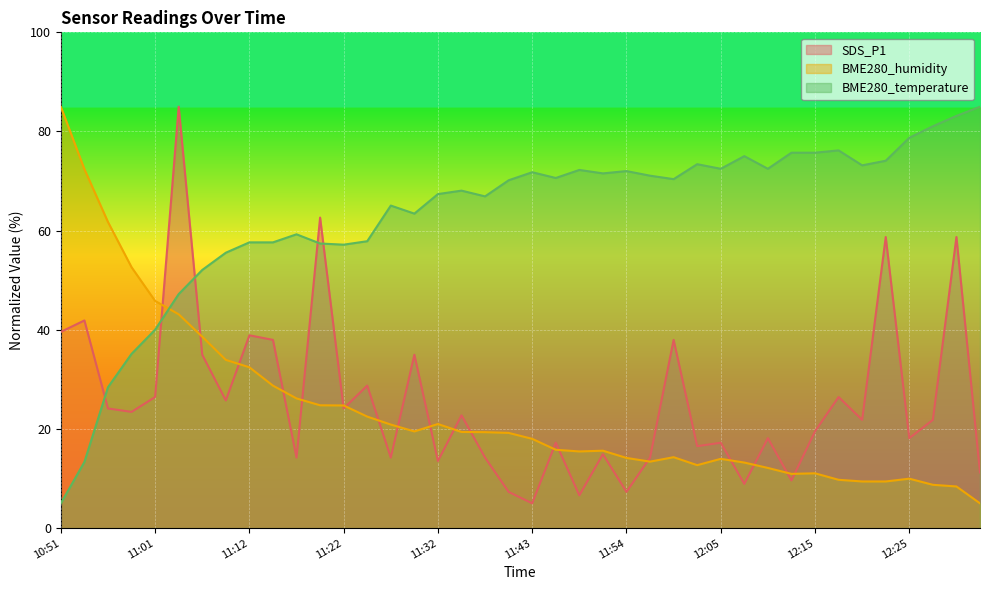

Which has a higher value, 11:14 or 11:07?

11:14